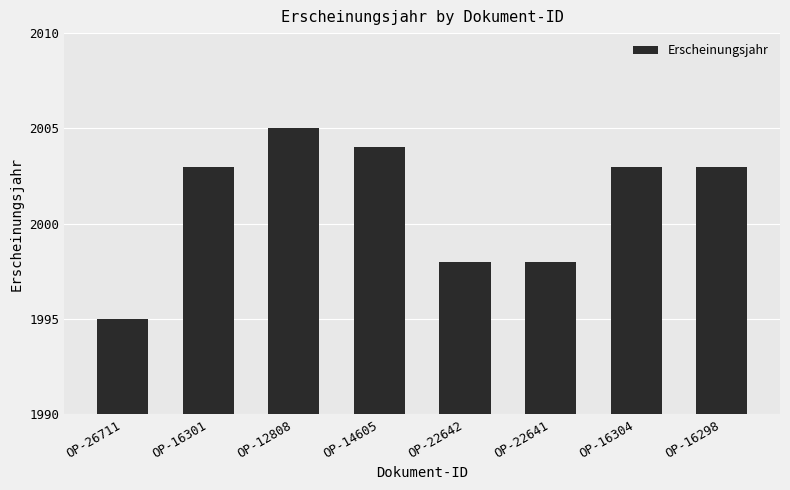

Count the number of data series in this chart.

1